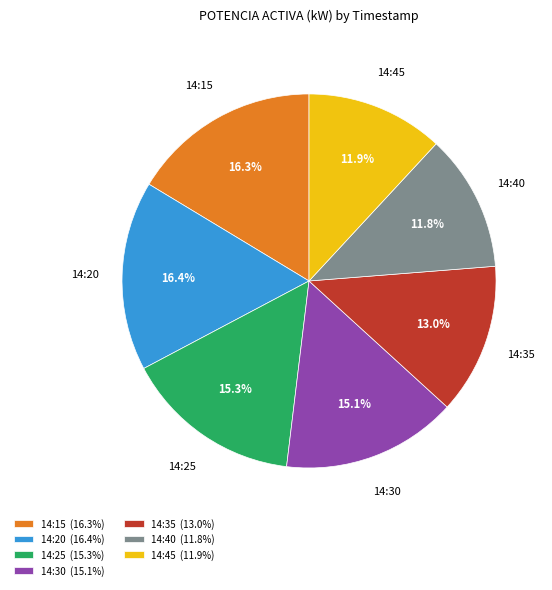

Does any single category account for the majority?

No